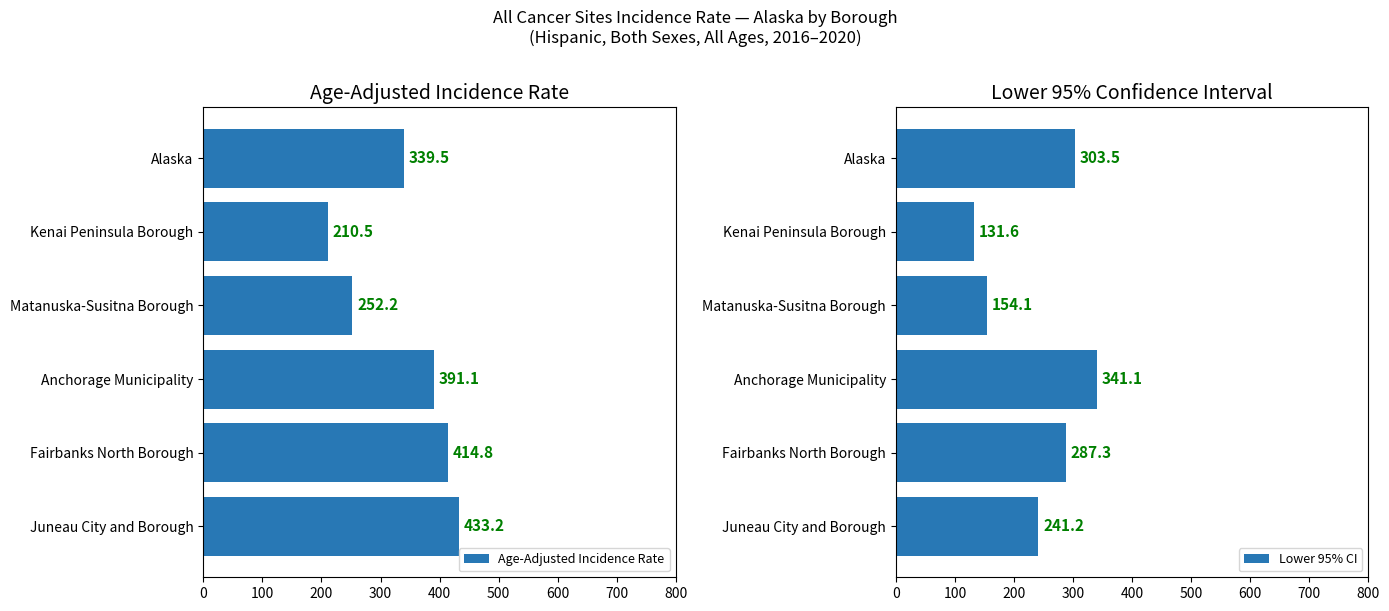

What is the minimum value shown in the chart?

131.6